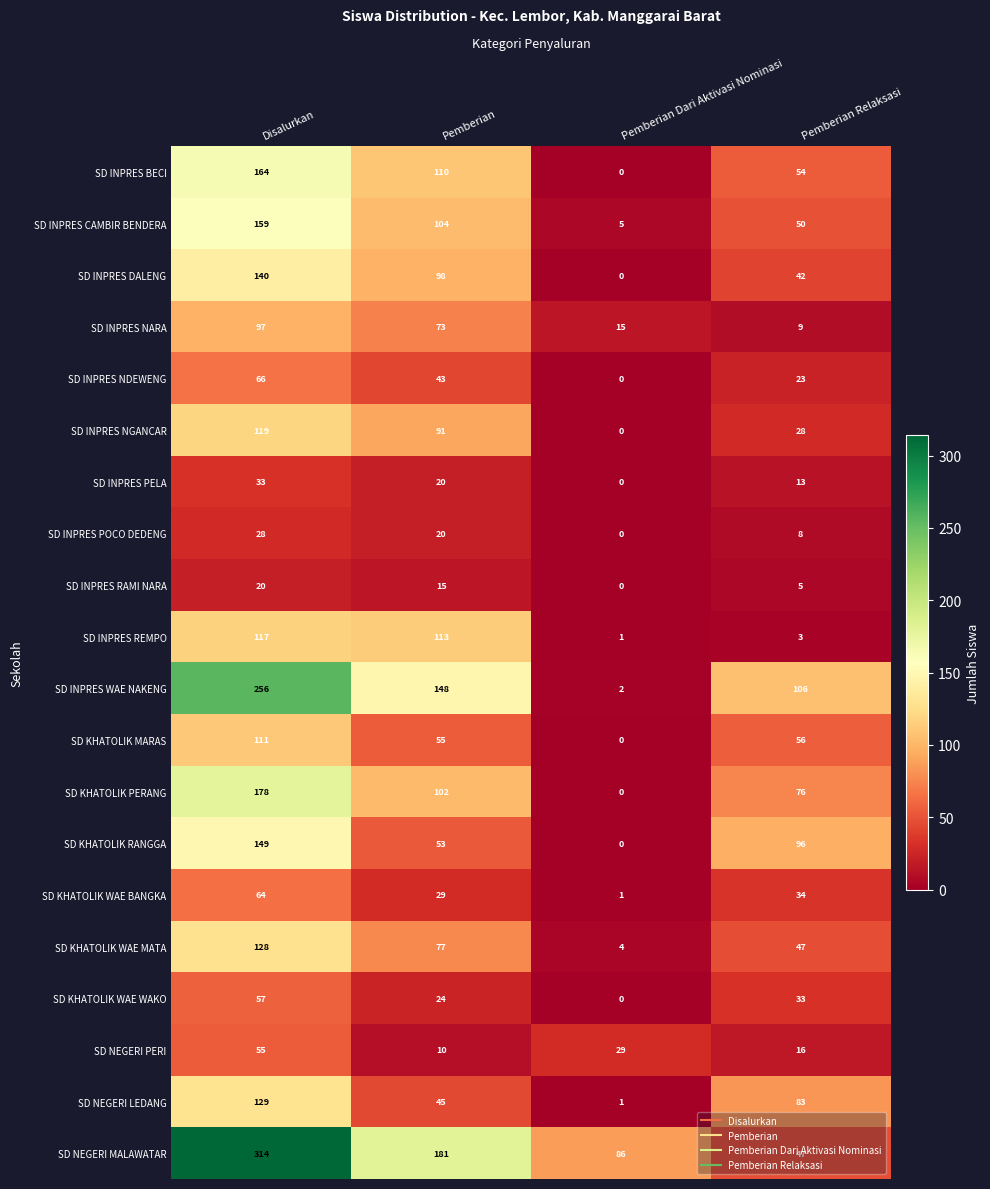

Rank the categories by SD INPRES CAMBIR BENDERA value from lowest to highest.

Pemberian Dari Aktivasi Nominasi, Pemberian Relaksasi, Pemberian, Disalurkan